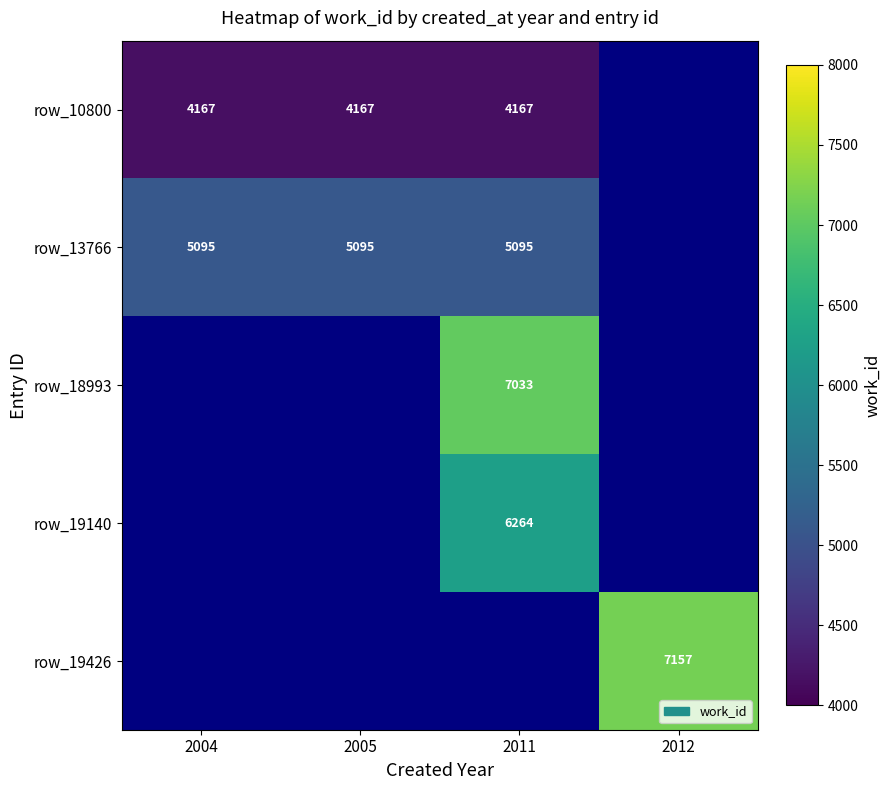

Which label corresponds to the largest value in the chart?

2012